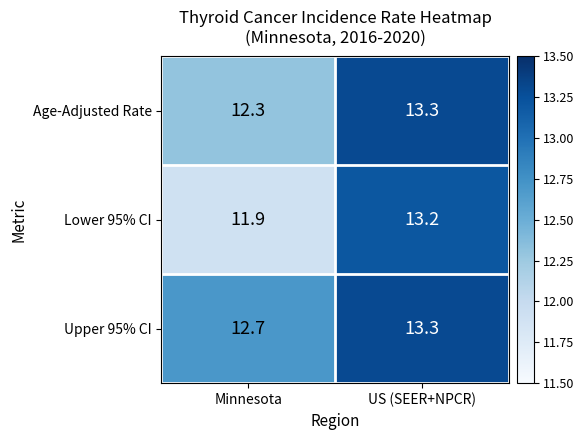

List the series in order of their overall mean, lowest first.

Lower 95% CI, Age-Adjusted Rate, Upper 95% CI